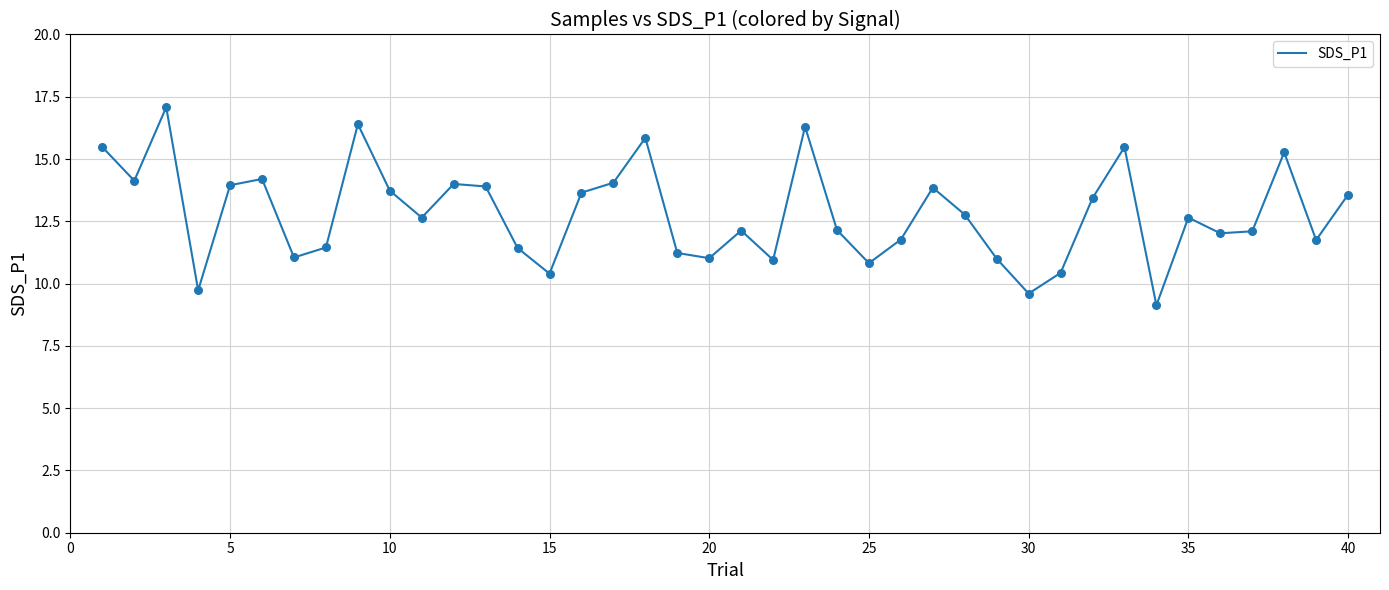

What is the maximum value shown in the chart?

17.1